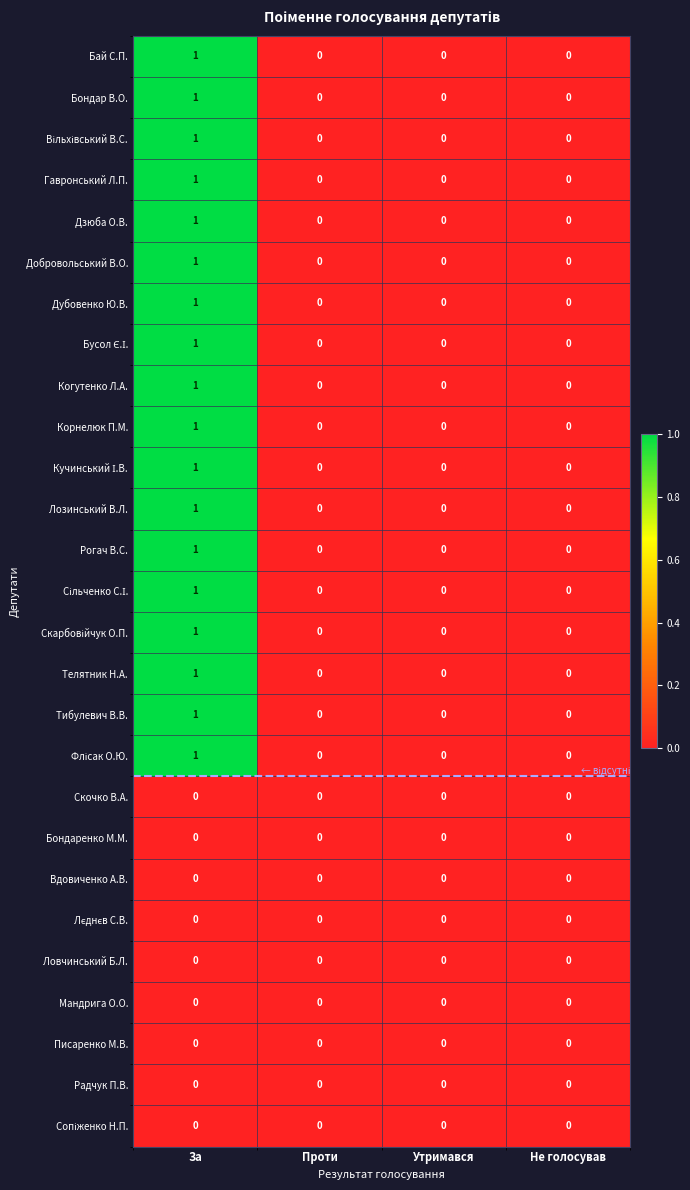

The Ловчинський Б.Л. series shows 0 at Проти. True or false?

True